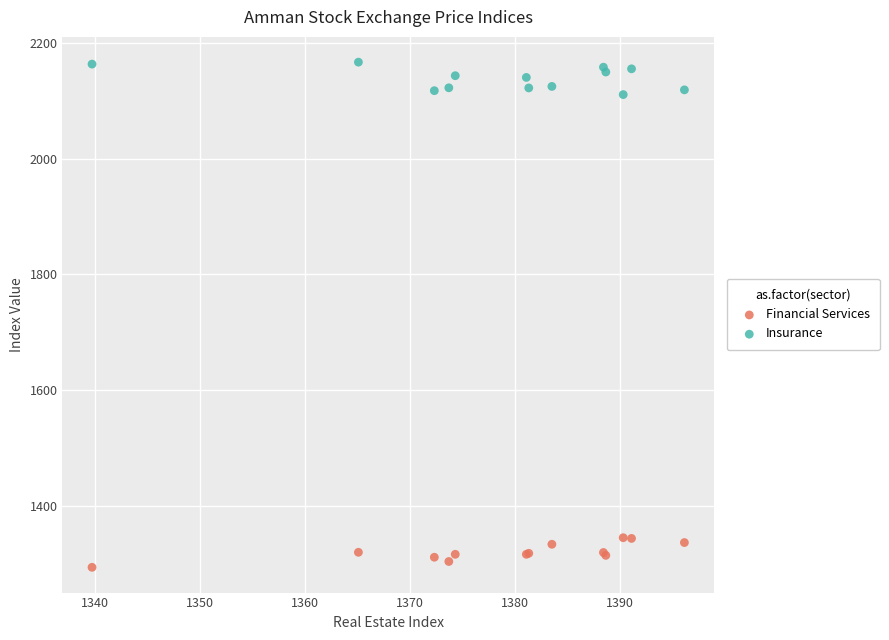

Which series contains the lowest Y value?

Financial Services